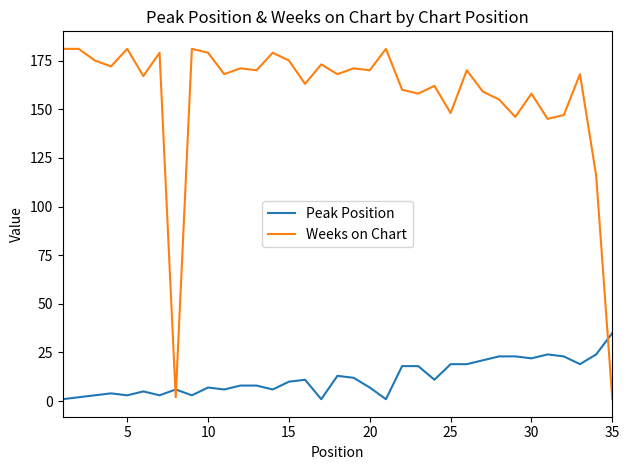

What is the highest value of the Weeks on Chart series?

181